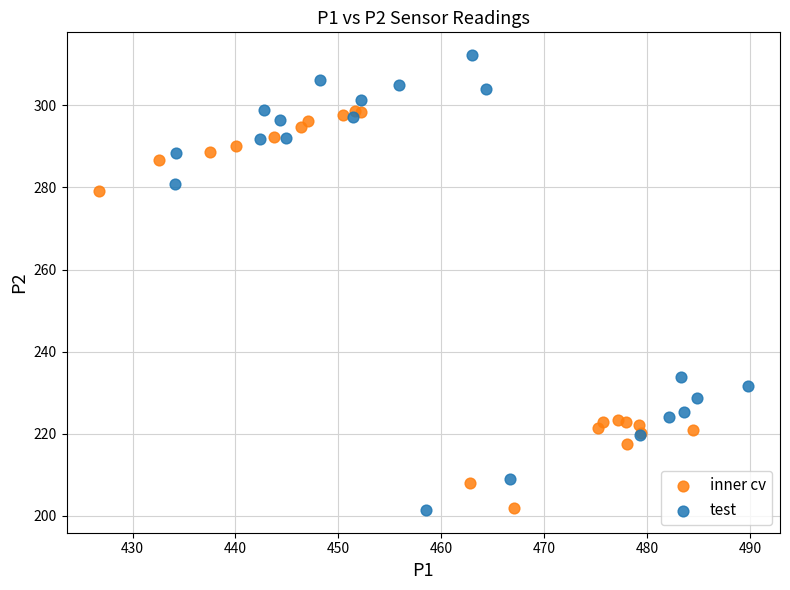

Which series has the widest spread of Y values?

test